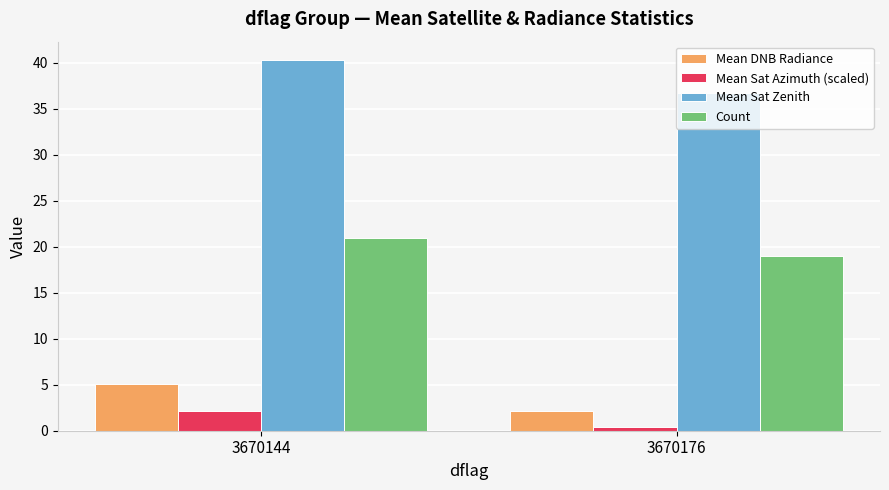

How many bars are there in each group?

4